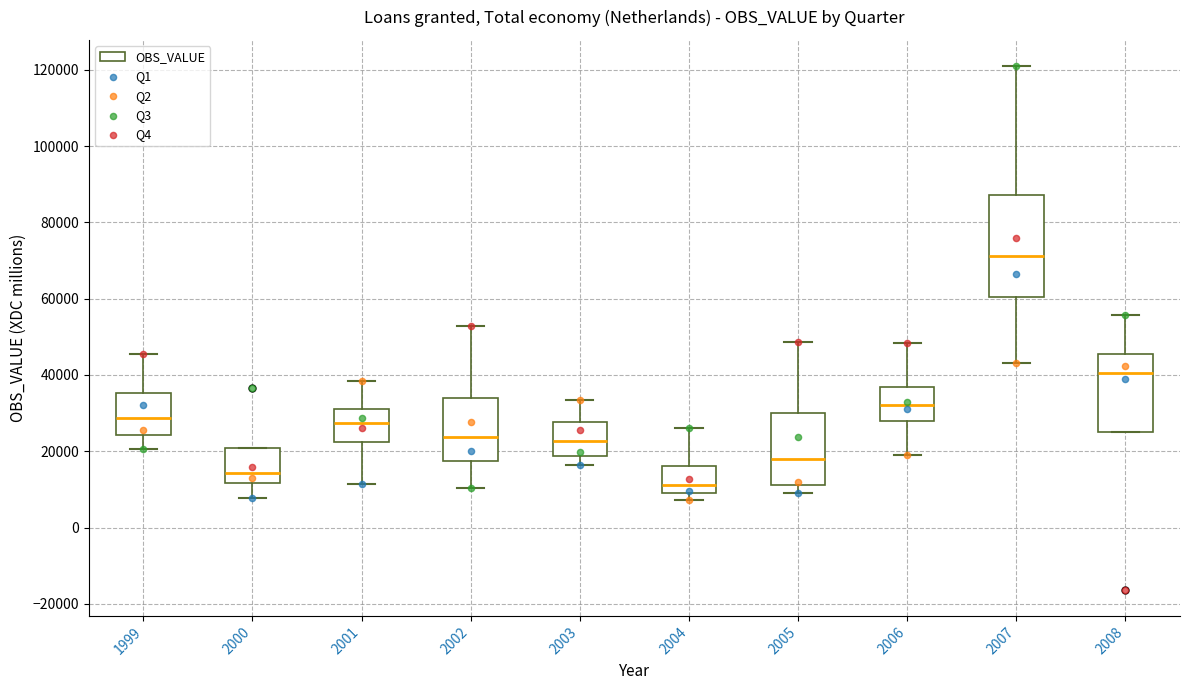

Reading left to right, transcribe this box plot: for each box, give where its median line is, the range the box spans, and where its two whiskers end, as read against the y-axis. The values are not printed on the chart, so give them approximately, as read against the axis.

1999: median 28000, box 24000 to 36000, whiskers 20000 to 46000
2000: median 14000, box 12000 to 20000, whiskers 8000 to 20000
2001: median 28000, box 22000 to 32000, whiskers 12000 to 38000
2002: median 24000, box 18000 to 34000, whiskers 10000 to 52000
2003: median 22000, box 18000 to 28000, whiskers 16000 to 34000
2004: median 12000, box 10000 to 16000, whiskers 8000 to 26000
2005: median 18000, box 12000 to 30000, whiskers 10000 to 48000
2006: median 32000, box 28000 to 36000, whiskers 18000 to 48000
2007: median 72000, box 60000 to 88000, whiskers 44000 to 120000
2008: median 40000, box 26000 to 46000, whiskers 26000 to 56000